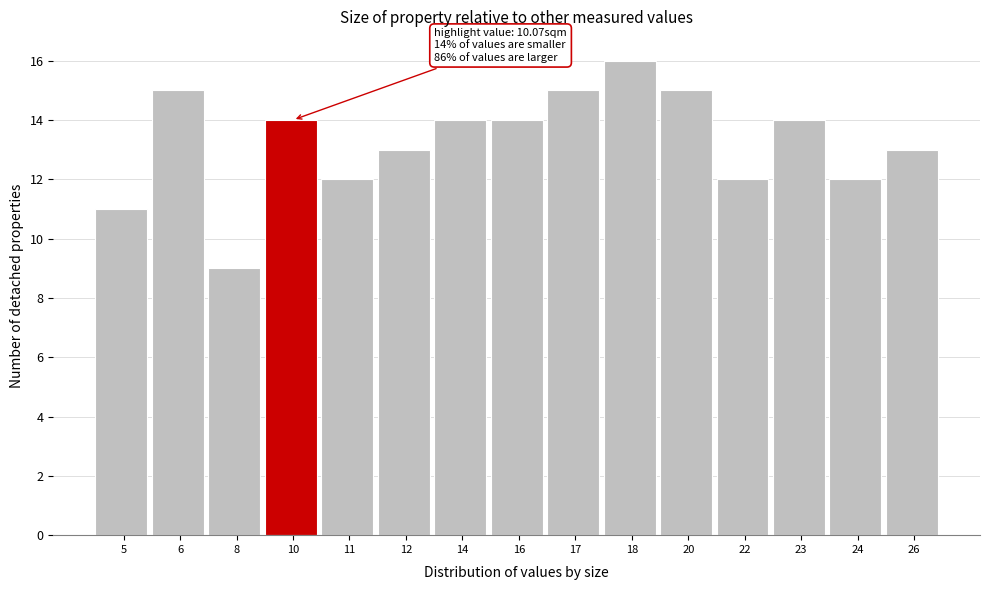

Reading left to right, transcribe all the data shown in this chart.

5=11	6=15	8=9	10=14	11=12	12=13	14=14	16=14	17=15	18=16	20=15	22=12	23=14	24=12	26=13